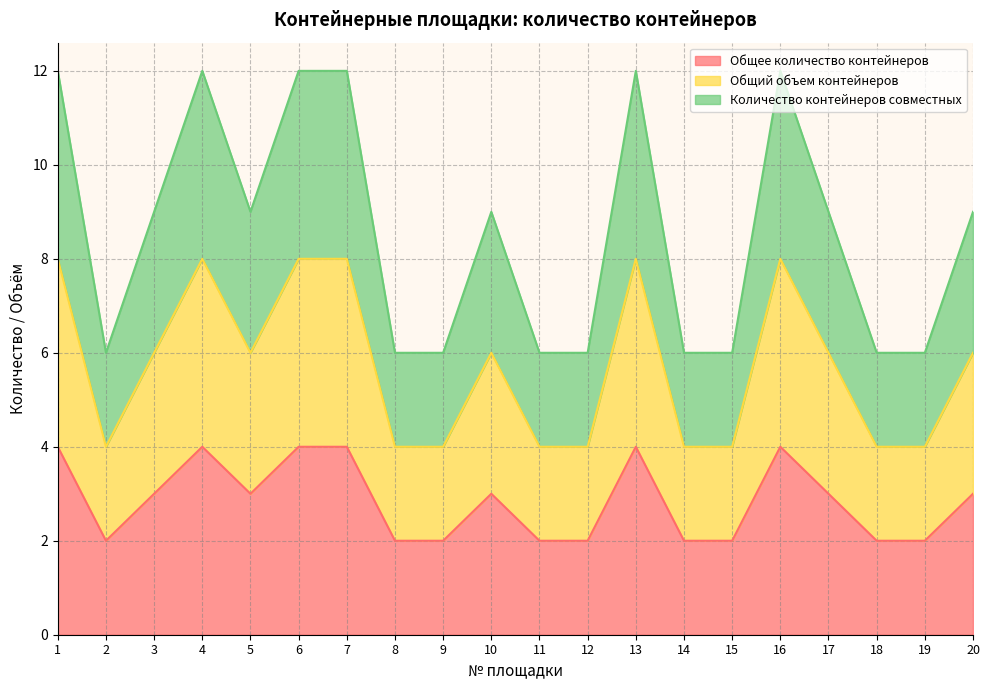

How many data points in Общий объем контейнеров are above 6?

6